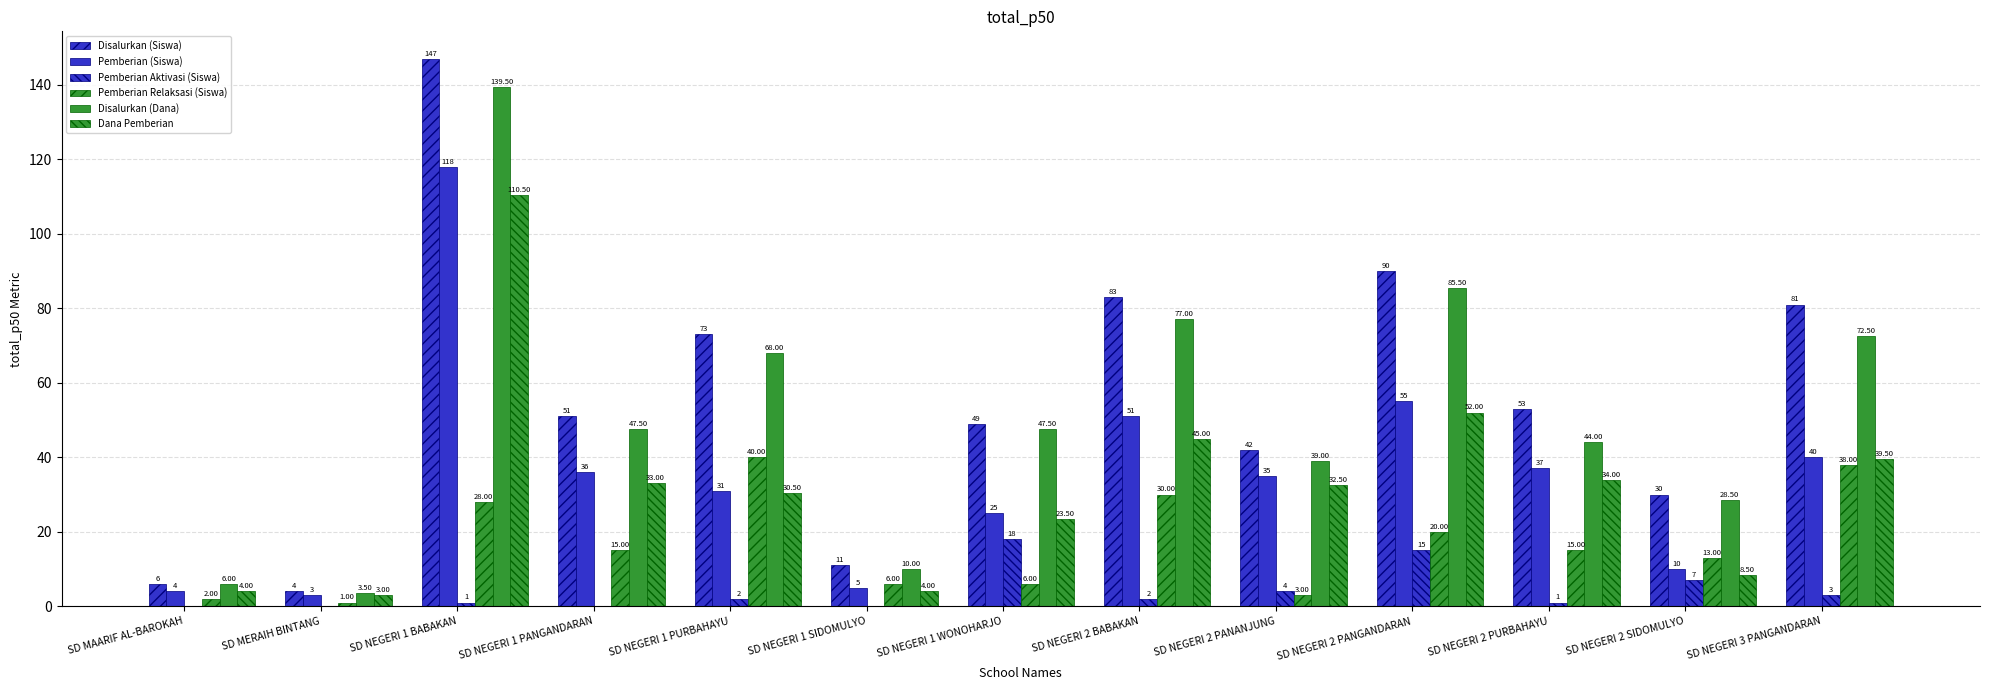

What is the label of the 1st bar from the right?

SD NEGERI 3 PANGANDARAN